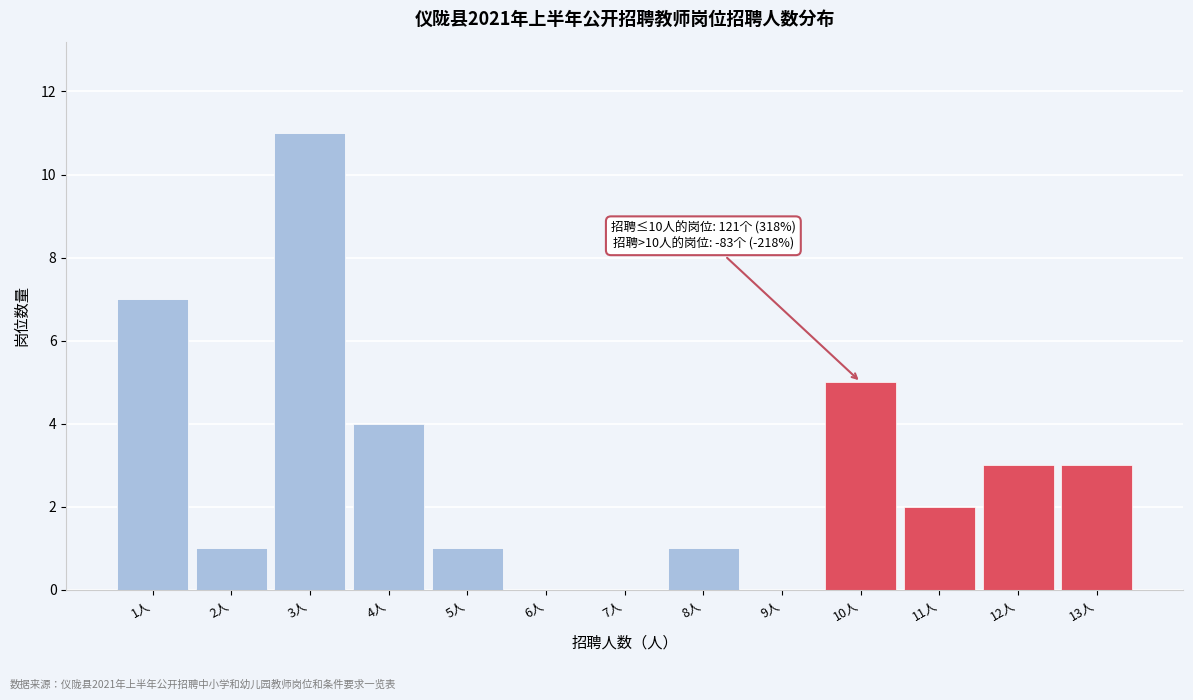

Which range on the x-axis has the tallest bar?

2.5 to 3.5